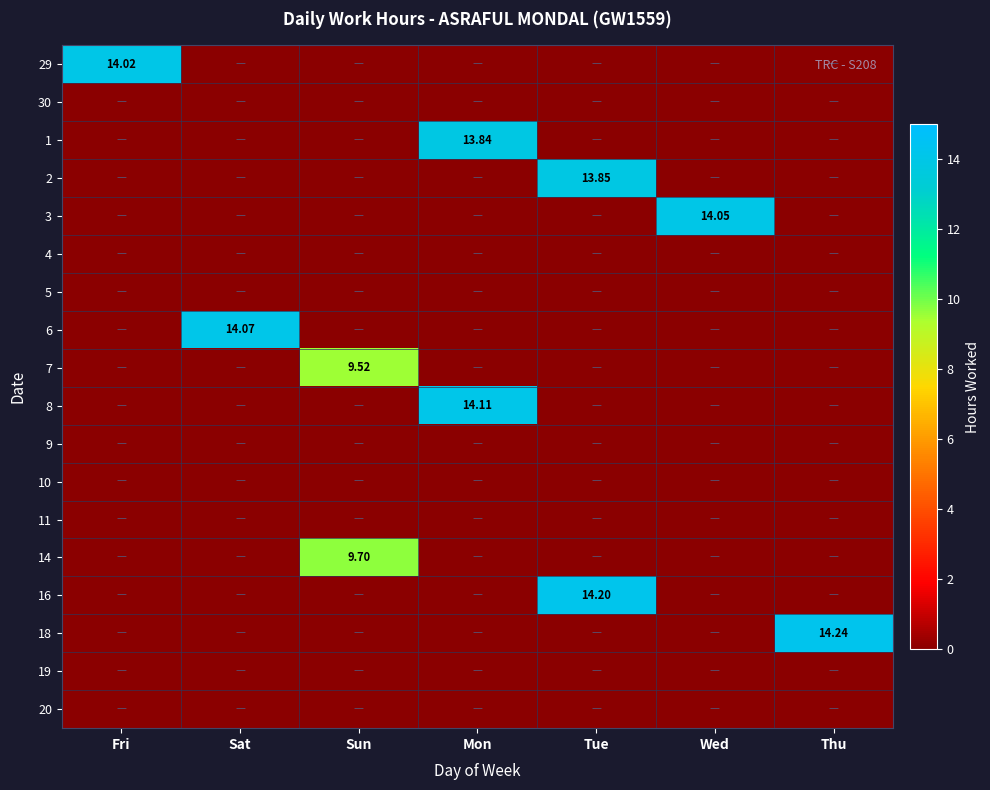

What is the greatest value displayed?

14.2